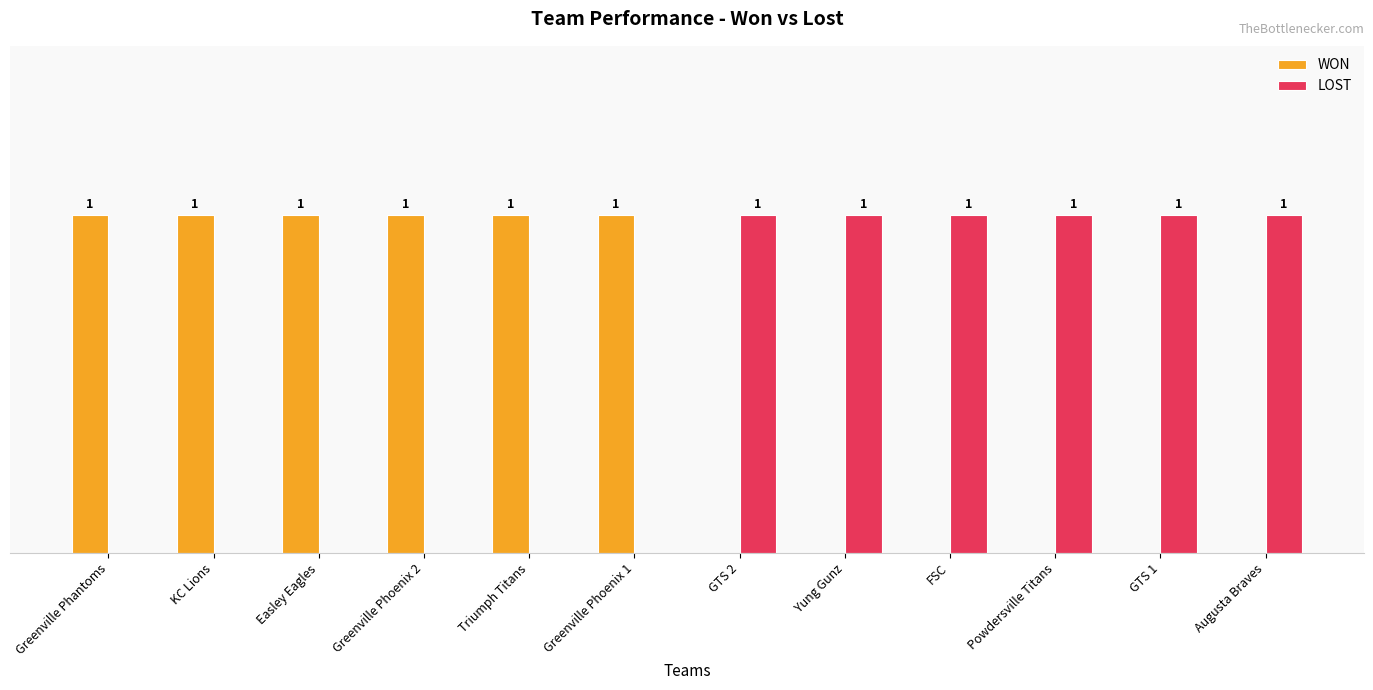

What is the sum of the LOST values at Triumph Titans and Augusta Braves?

1